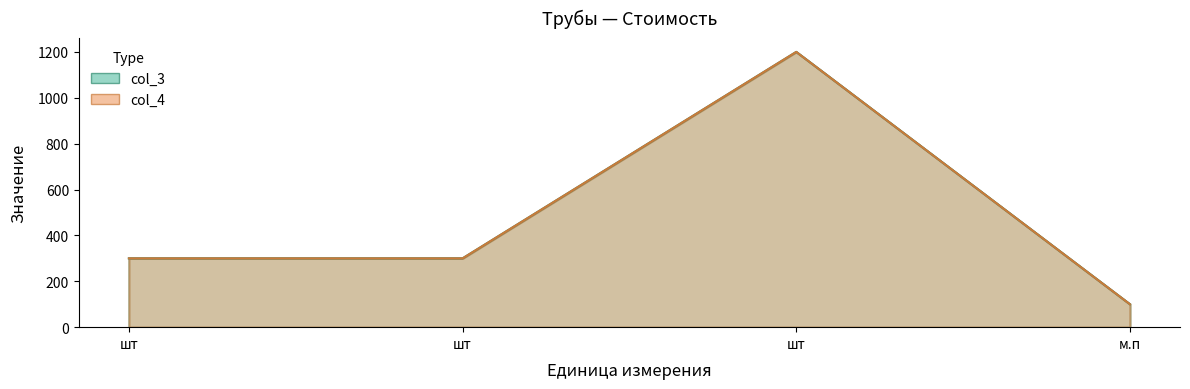

What is the label of the 2nd point from the left?

шт